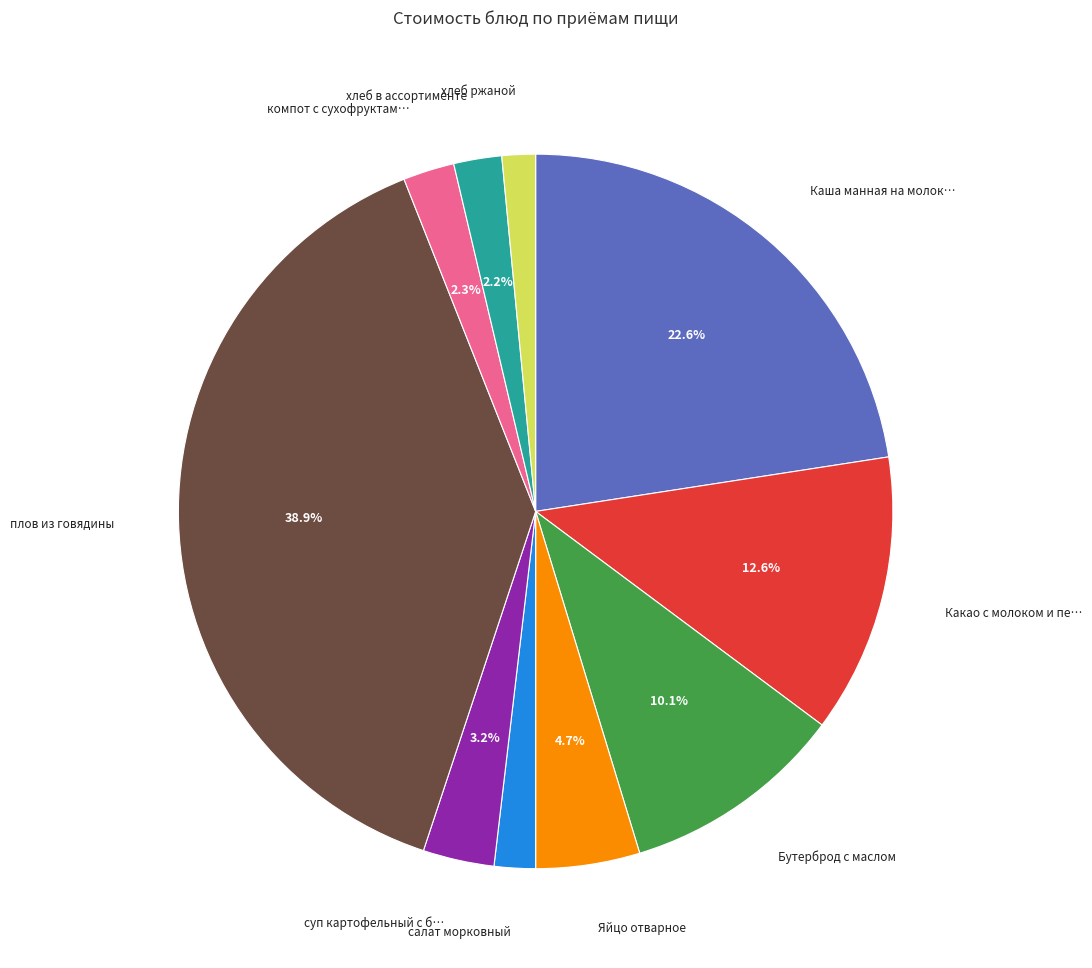

How many slices are in this pie chart?

10